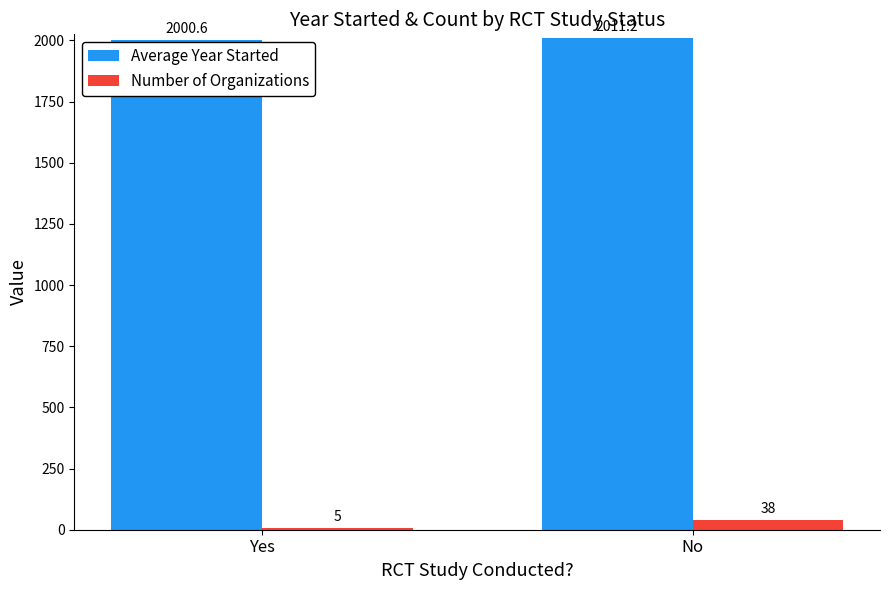

True or false: Number of Organizations has a value of 38.0 at No.

True